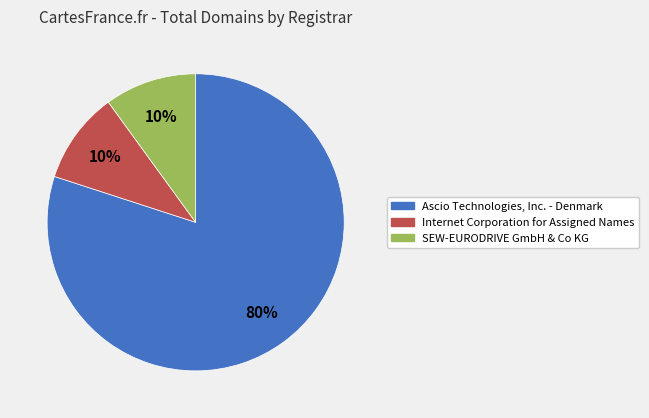

Is there a majority slice in this chart?

Yes